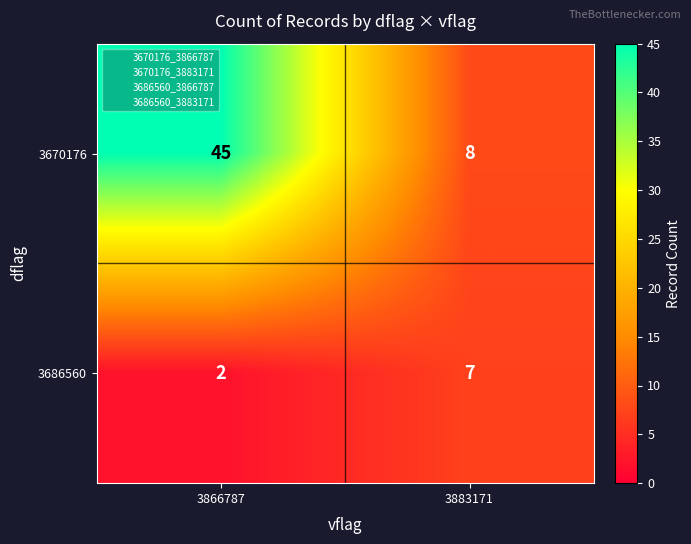

At 3883171, list the series in order from smallest to largest.

3686560, 3670176